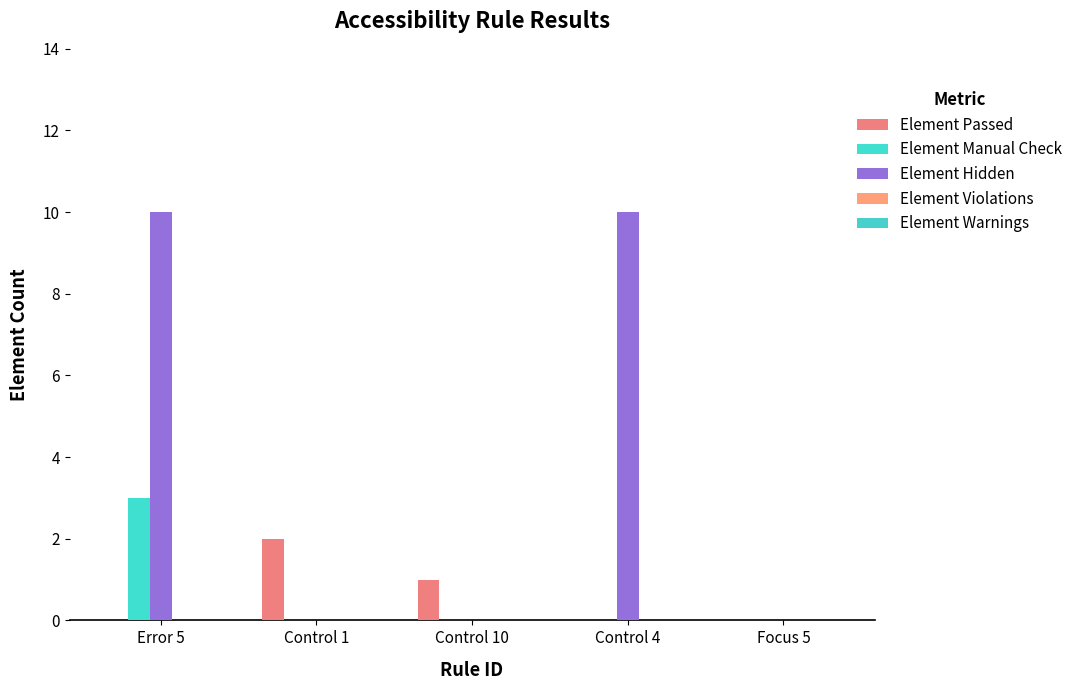

Count the Element Hidden values in the range 0 to 10.

5